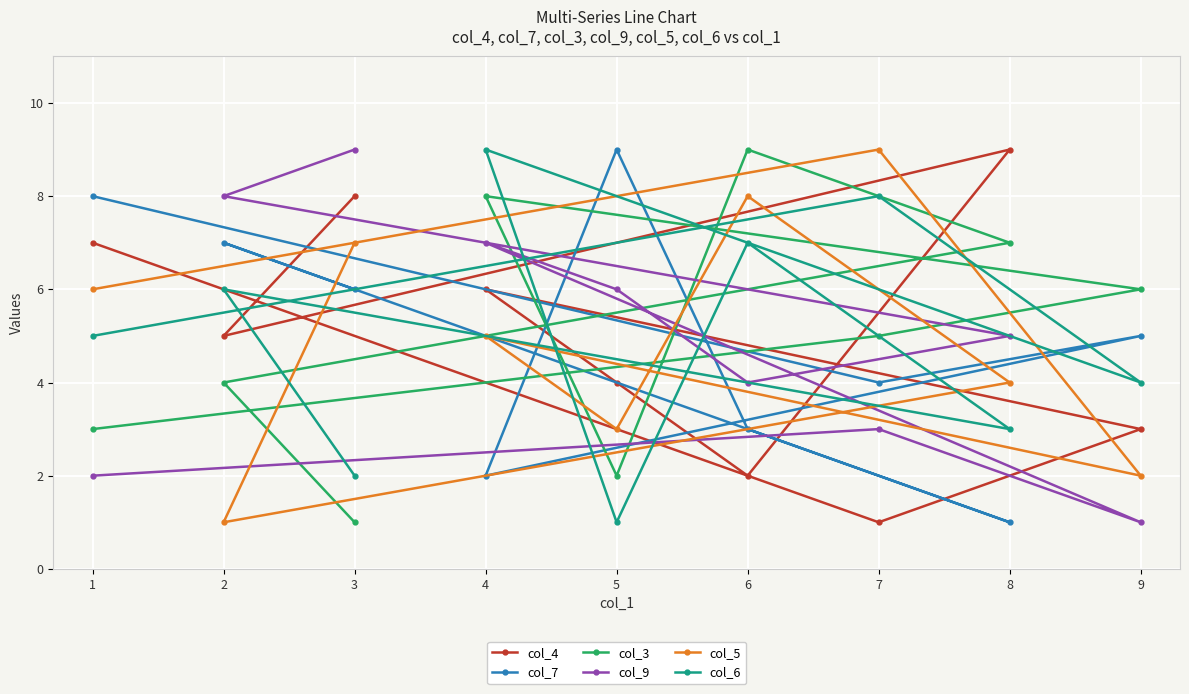

At 6, list the series in order from largest to smallest.

col_3, col_5, col_6, col_9, col_7, col_4